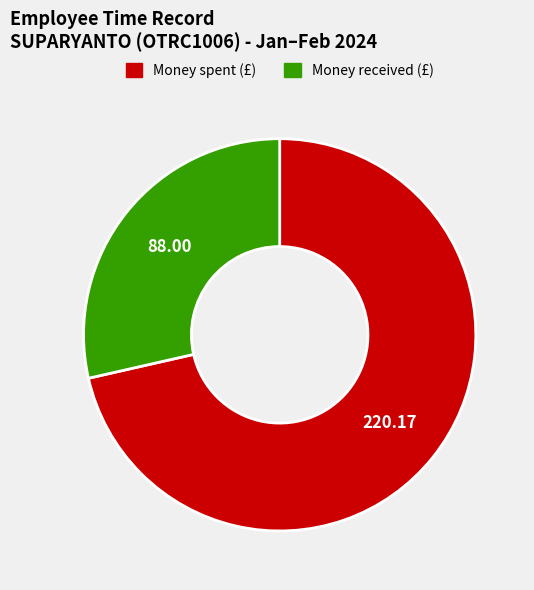

Is there a majority slice in this chart?

Yes